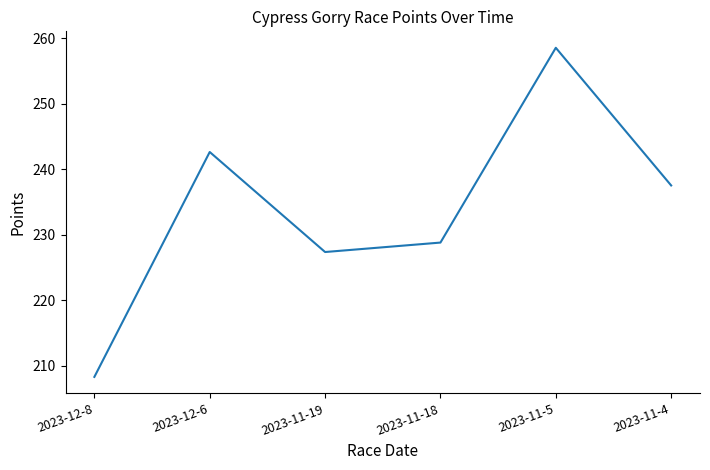

Is it true that the value at 2023-12-8 is 208.3?

True